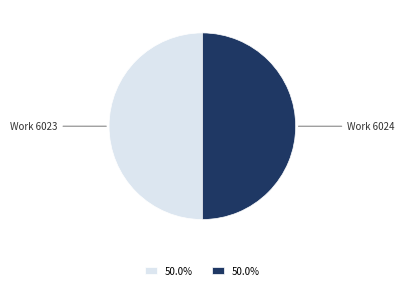

Do Work 6023 and Work 6024 together represent more than half of the pie?

Yes